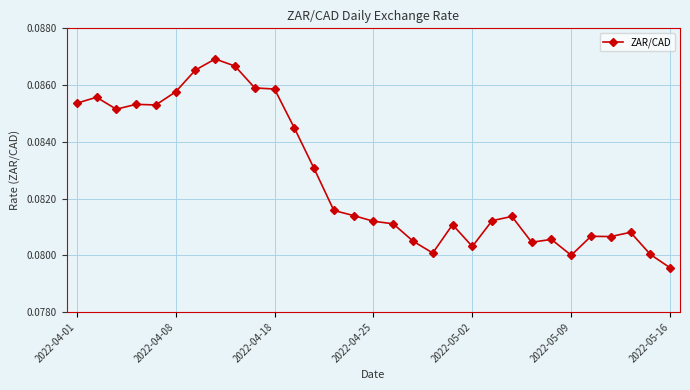

True or false: there are more than 1 points higher than both neighbors.

True